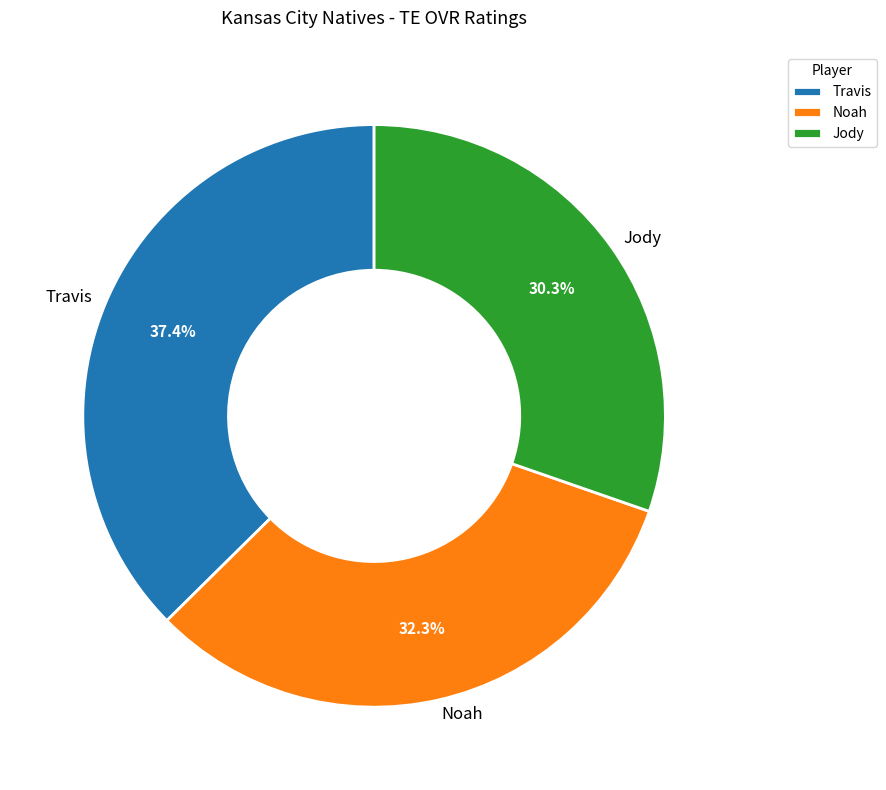

Which slice is the largest?

Travis